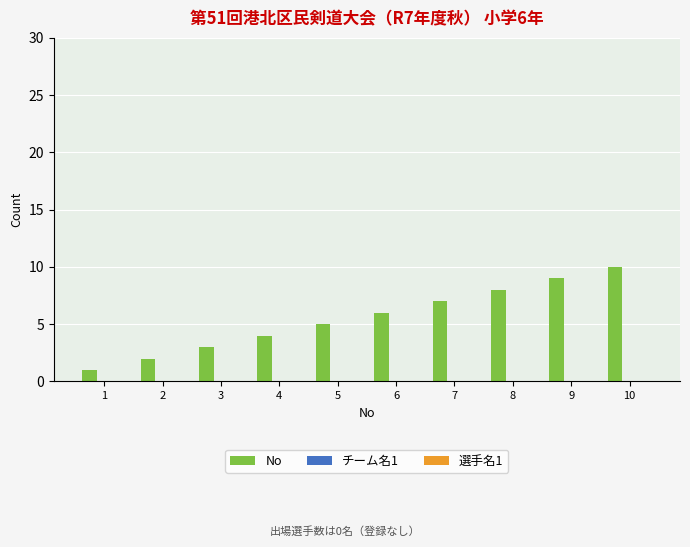

At which category does the chart reach its peak across all series?

10